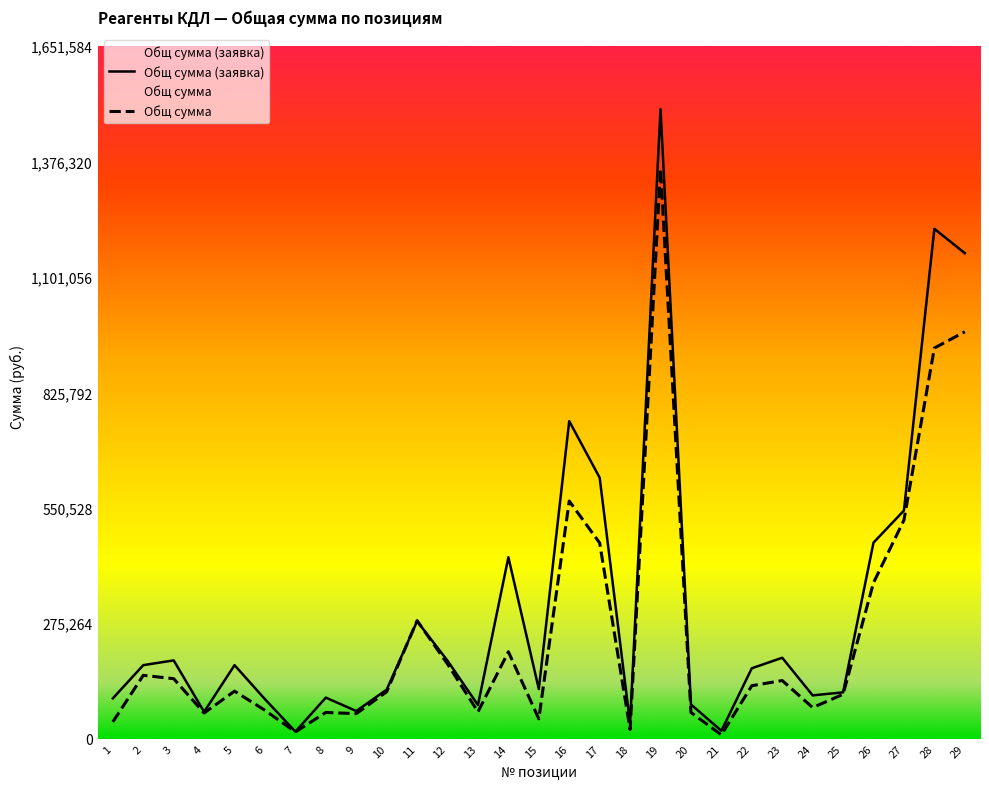

Which category has the highest value across all series?

19